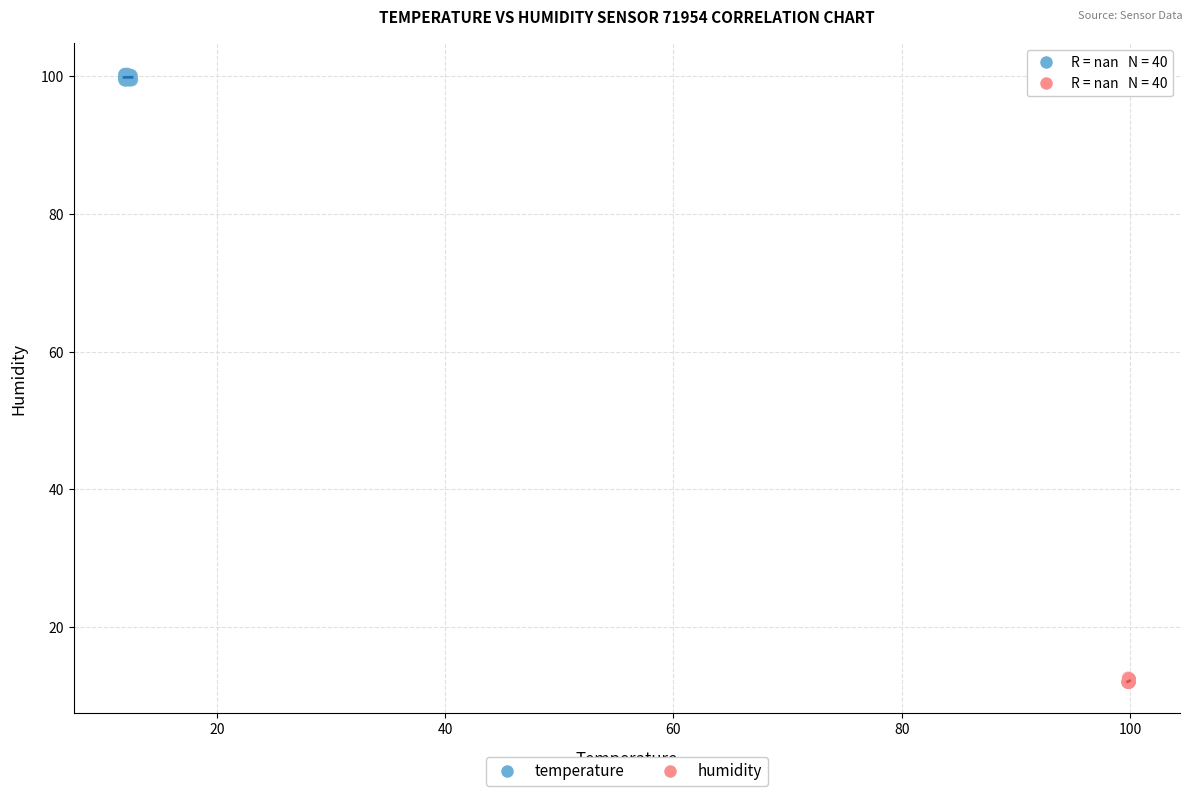

Which series has the widest spread of Y values?

temperature